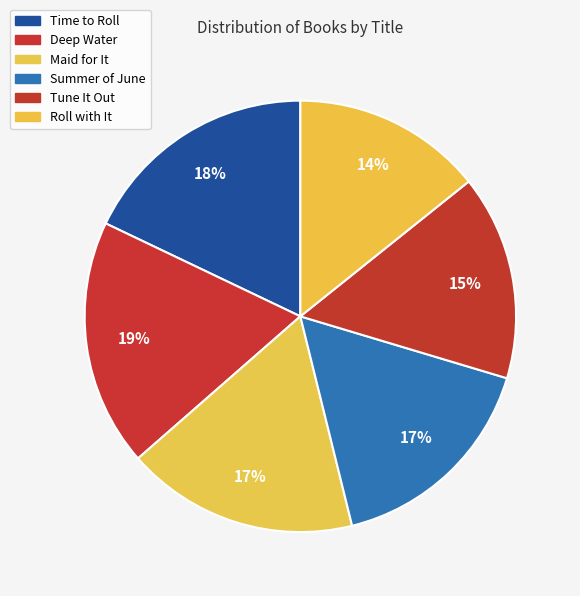

Count the number of slices in the pie.

6